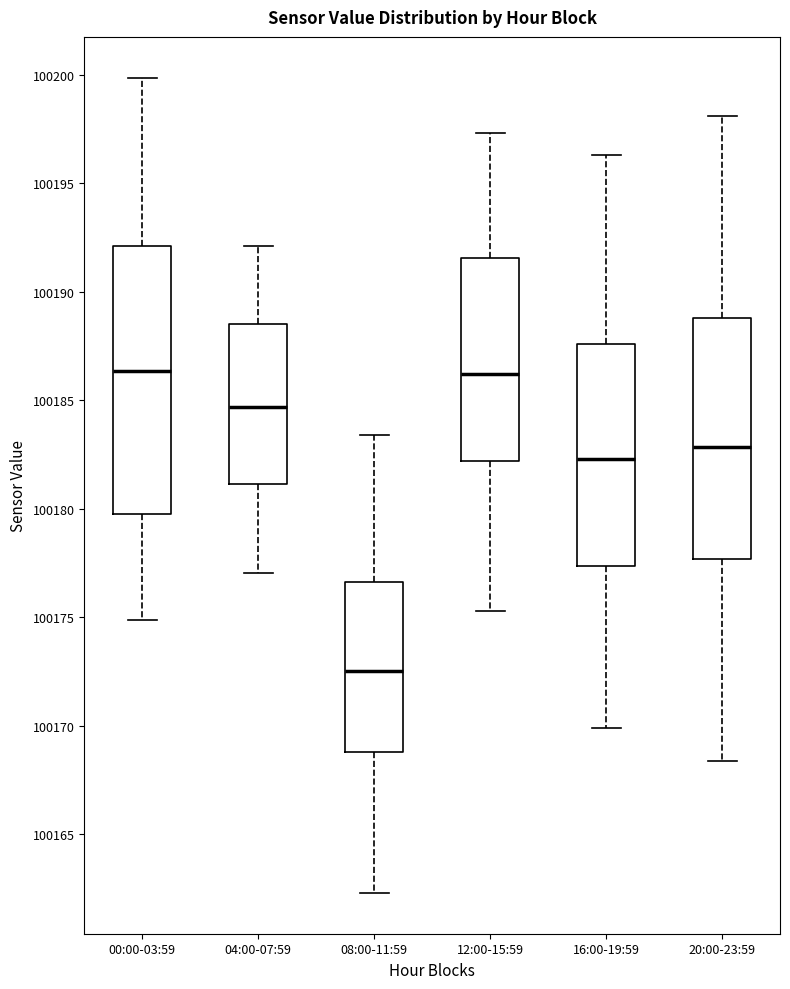

Reading left to right, read every box against the y-axis: the position of its median line, the range the box covers, and the ends of its whiskers. The values are not printed on the chart, so give them approximately, as read against the axis.

00:00-03:59: median 100186.5, box 100180.0 to 100192.0, whiskers 100175.0 to 100200.0
04:00-07:59: median 100184.5, box 100181.0 to 100188.5, whiskers 100177.0 to 100192.0
08:00-11:59: median 100172.5, box 100169.0 to 100176.5, whiskers 100162.5 to 100183.5
12:00-15:59: median 100186.0, box 100182.0 to 100191.5, whiskers 100175.5 to 100197.5
16:00-19:59: median 100182.5, box 100177.5 to 100187.5, whiskers 100170.0 to 100196.5
20:00-23:59: median 100183.0, box 100177.5 to 100189.0, whiskers 100168.5 to 100198.0